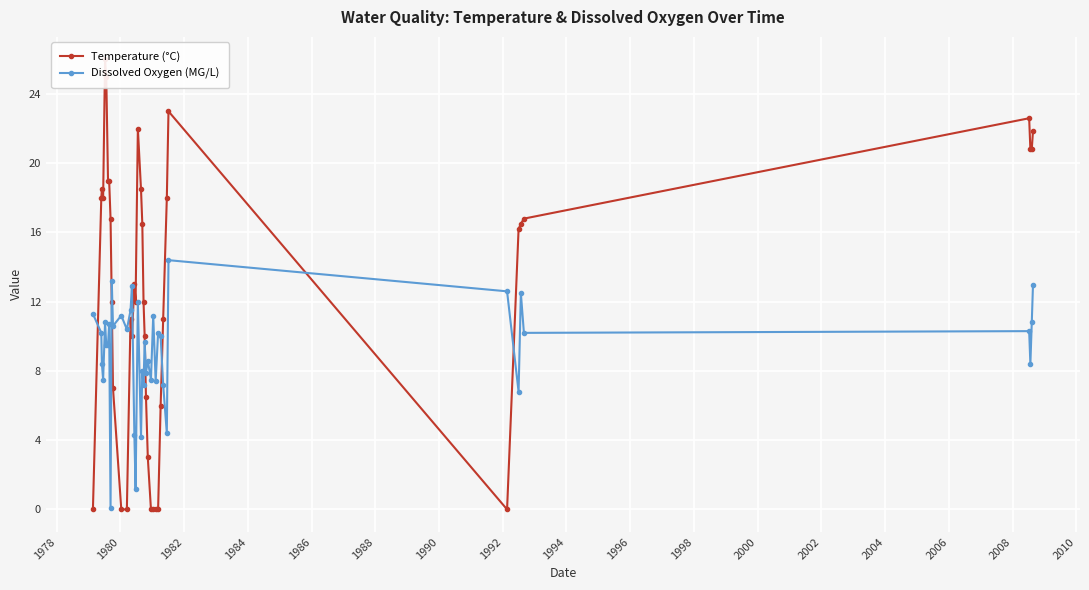

True or false: Dissolved Oxygen (MG/L) has more than 2 points higher than both neighbors.

True